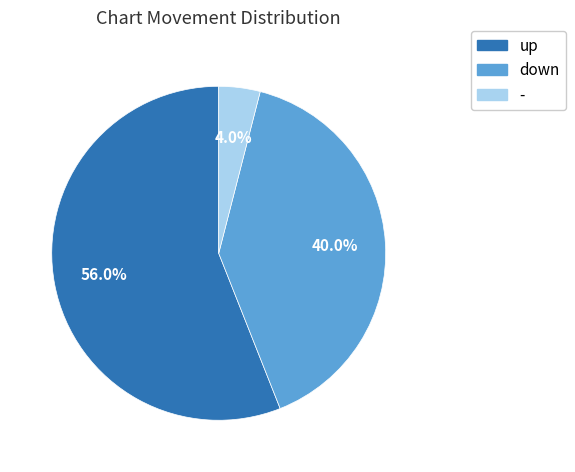

What is the smallest slice in the pie chart?

-